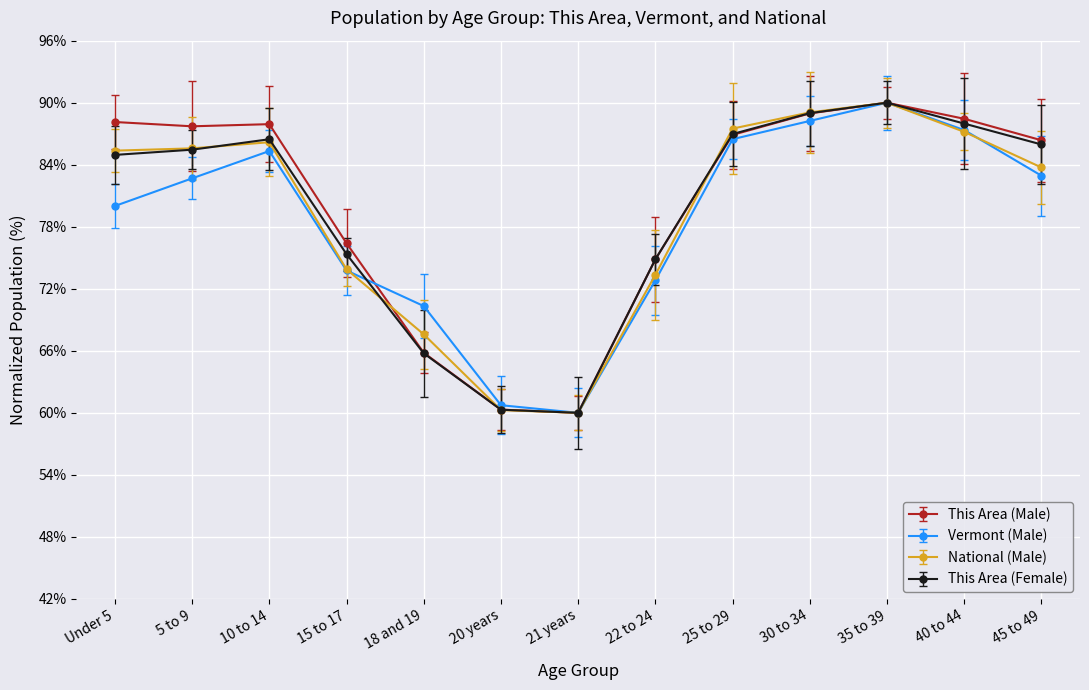

What is the spread (max minus min) of values at 45 to 49?

3.4